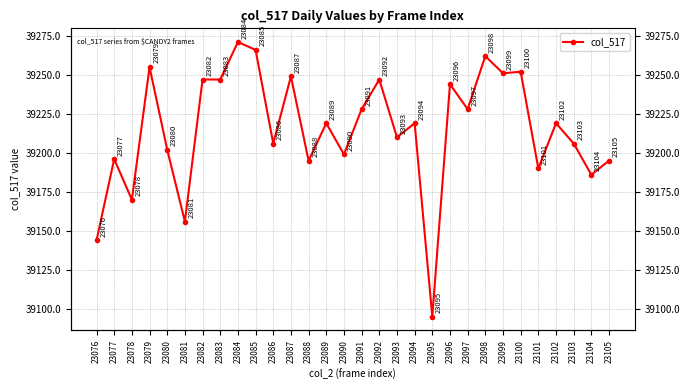

At which category does the chart reach its minimum across all series?

23095